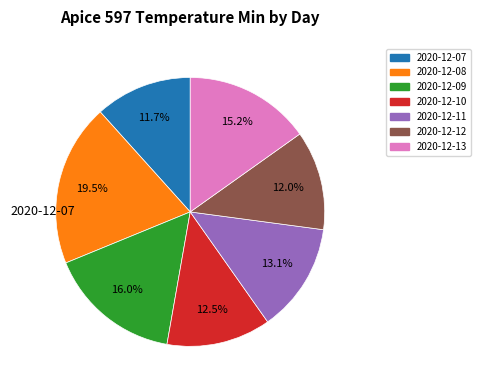

Is there a majority slice in this chart?

No